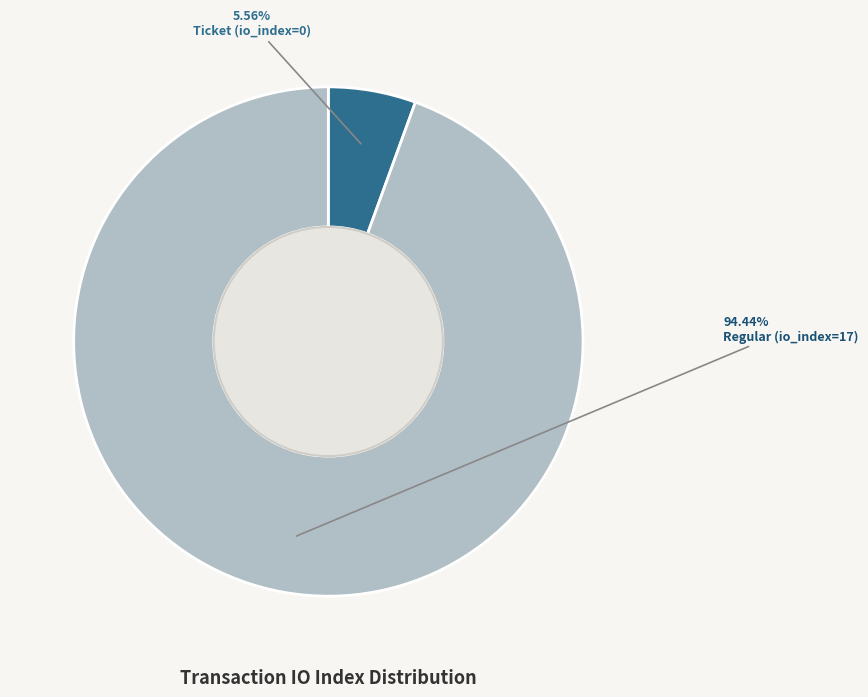

Does any single category account for the majority?

Yes